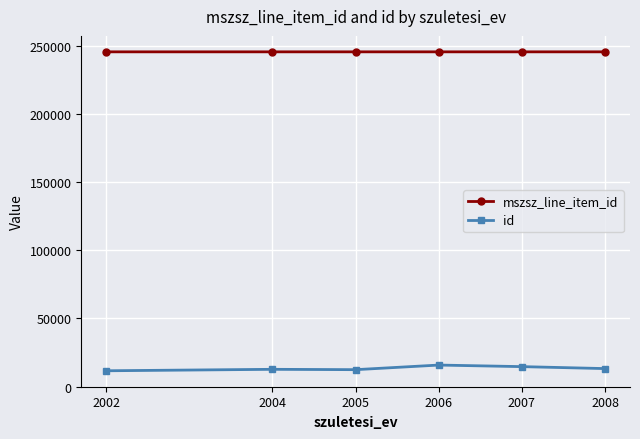

What is the total value across all series at 2007?

260048.0